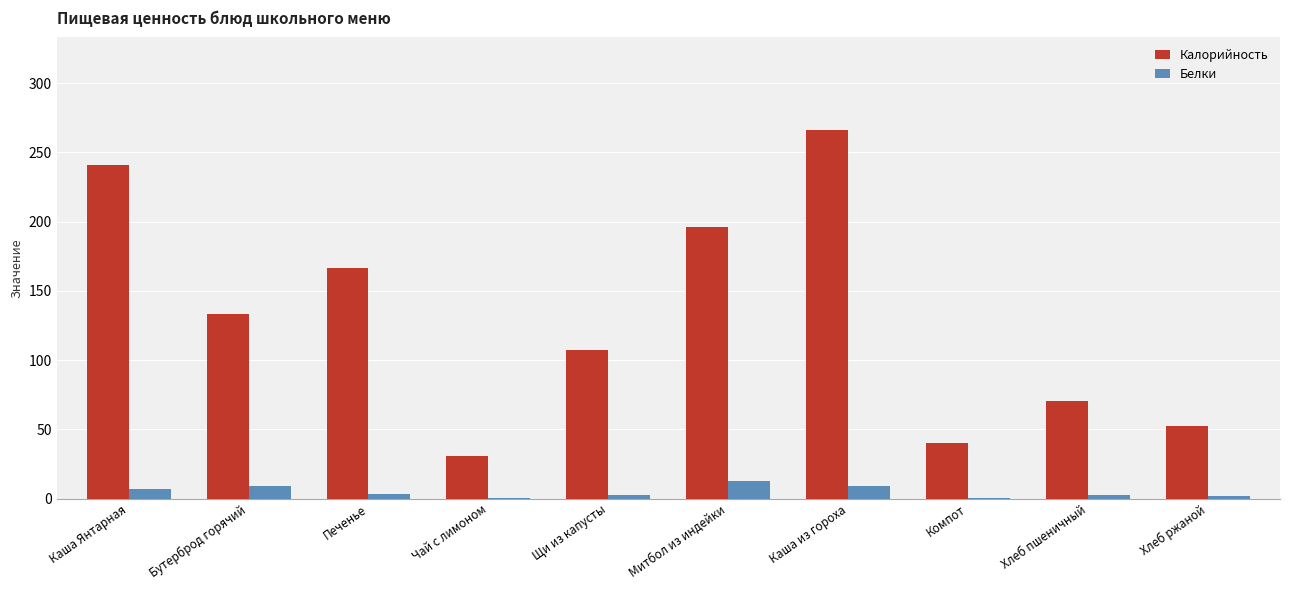

How many distinct data groups are displayed?

2